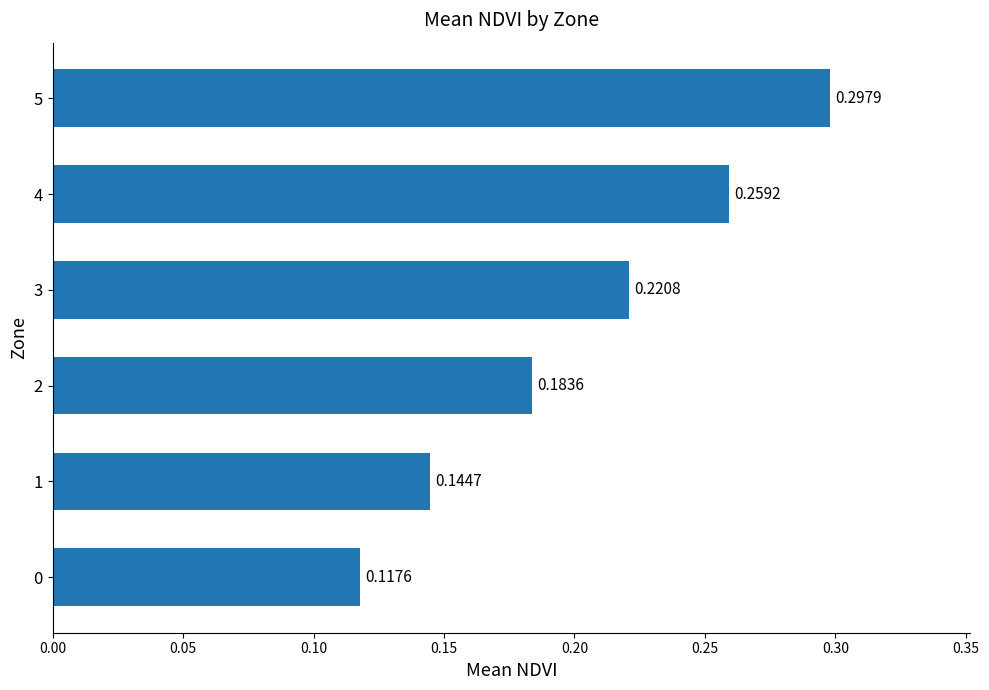

What is the change in value from 1 to 3?

+0.1